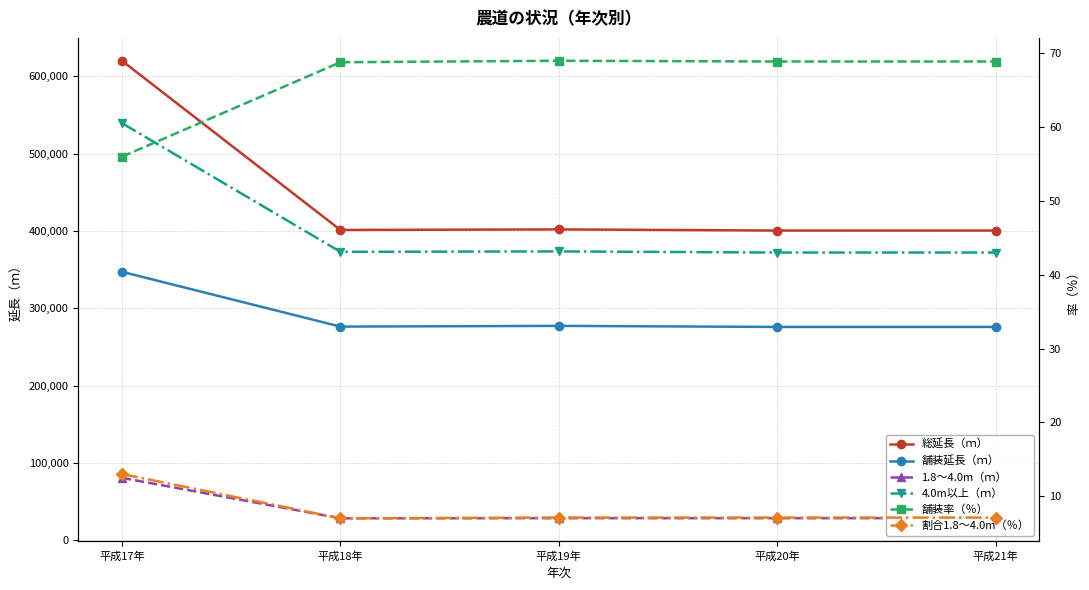

Reading left to right, extract all data points from this chart.

総延長（ｍ）: 平成17年=620059.0	平成18年=401231.0	平成19年=401944.0	平成20年=400480.0	平成21年=400480.0
舗装延長（ｍ）: 平成17年=347135.0	平成18年=276244.0	平成19年=277176.0	平成20年=275816.0	平成21年=275816.0
1.8～4.0m（ｍ）: 平成17年=80656.0	平成18年=28285.0	平成19年=28444.0	平成20年=28444.0	平成21年=28444.0
4.0m以上（ｍ）: 平成17年=539403.0	平成18年=372946.0	平成19年=373500.0	平成20年=372036.0	平成21年=372036.0
舗装率（％）: 平成17年=56.0	平成18年=68.8	平成19年=69.0	平成20年=68.9	平成21年=68.9
割合1.8～4.0m（％）: 平成17年=13.0	平成18年=7.0	平成19年=7.1	平成20年=7.1	平成21年=7.1